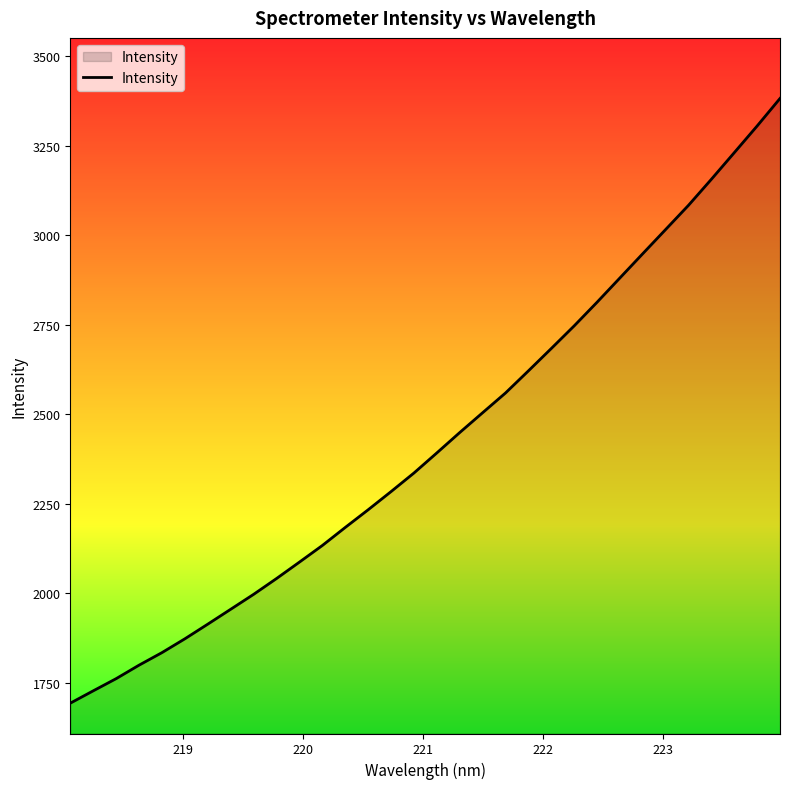

What is the difference between the maximum and minimum values?

1688.4